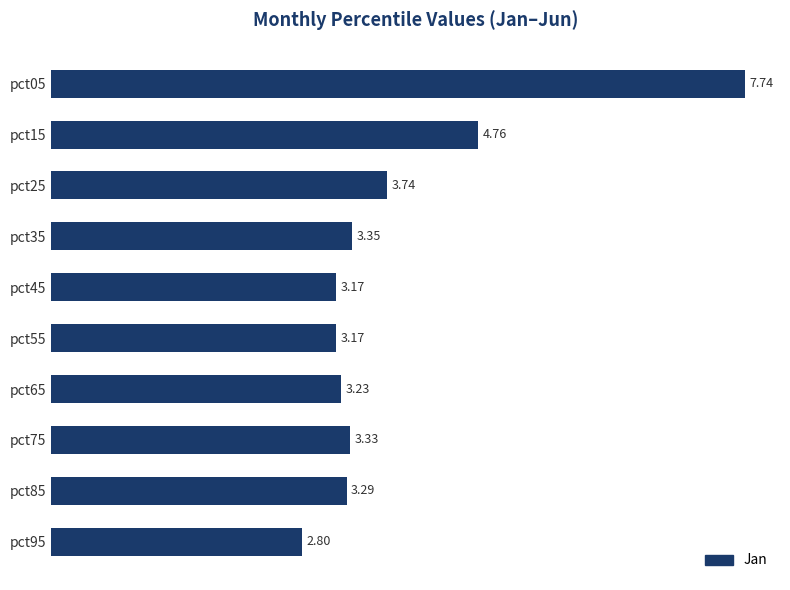

What is the difference between the values at pct65 and pct95?

0.4